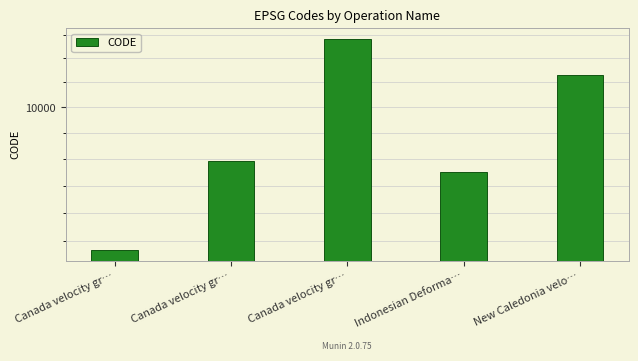

What is the sum of the values at Canada velocity gr… and Indonesian Deforma…?

18051